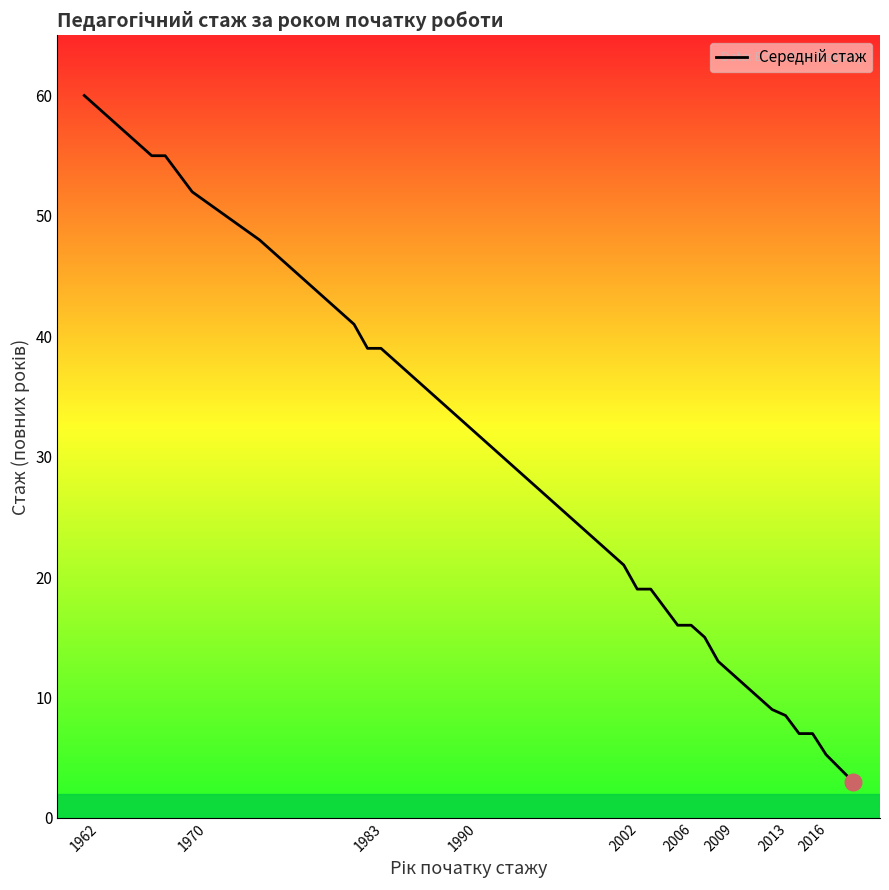

What is the maximum value shown in the chart?

60.0